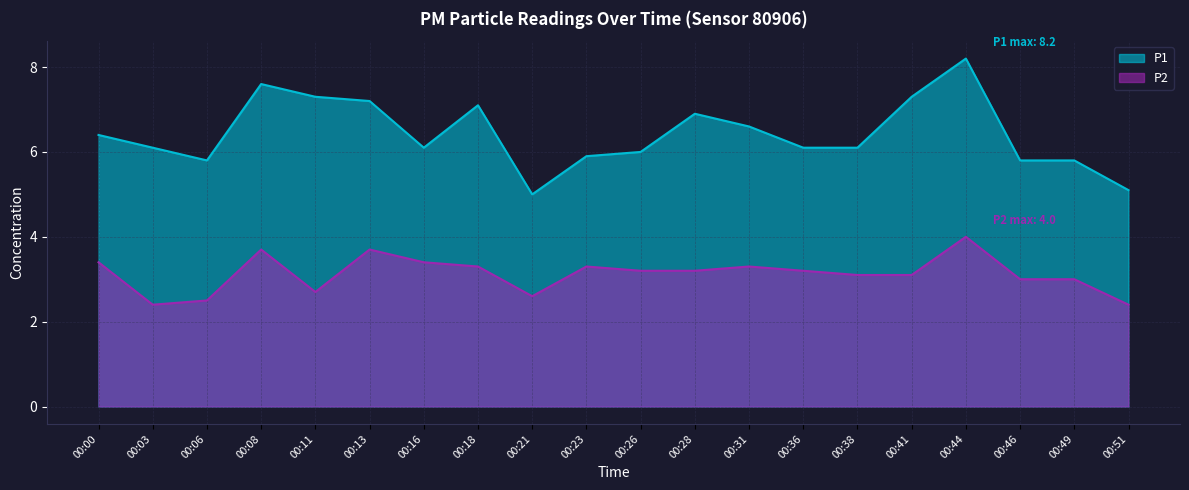

What is the sum of all P2 values?

62.5